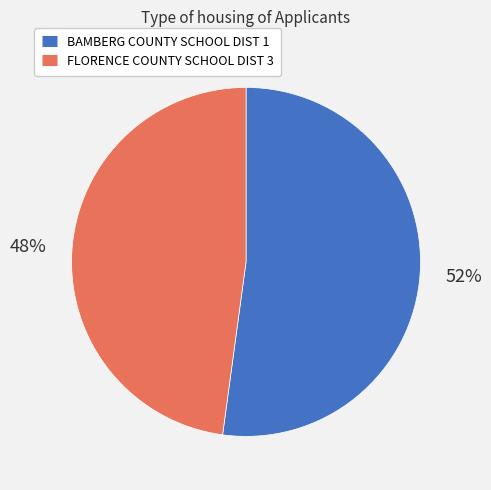

To the nearest percent, what portion does FLORENCE COUNTY SCHOOL DIST 3 represent?

48%